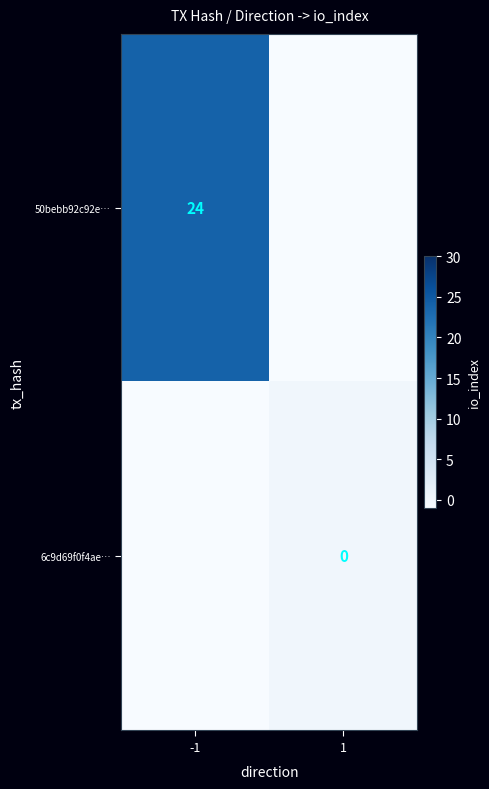

True or false: 50bebb92c92e… has a value of 24 at -1.

True